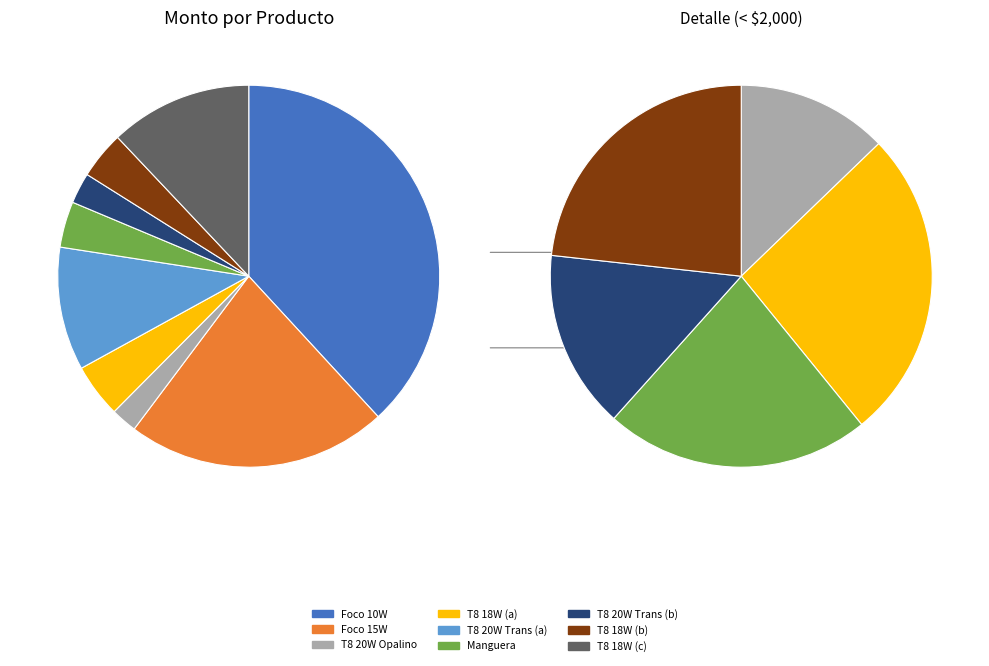

How many slices are in this pie chart?

9